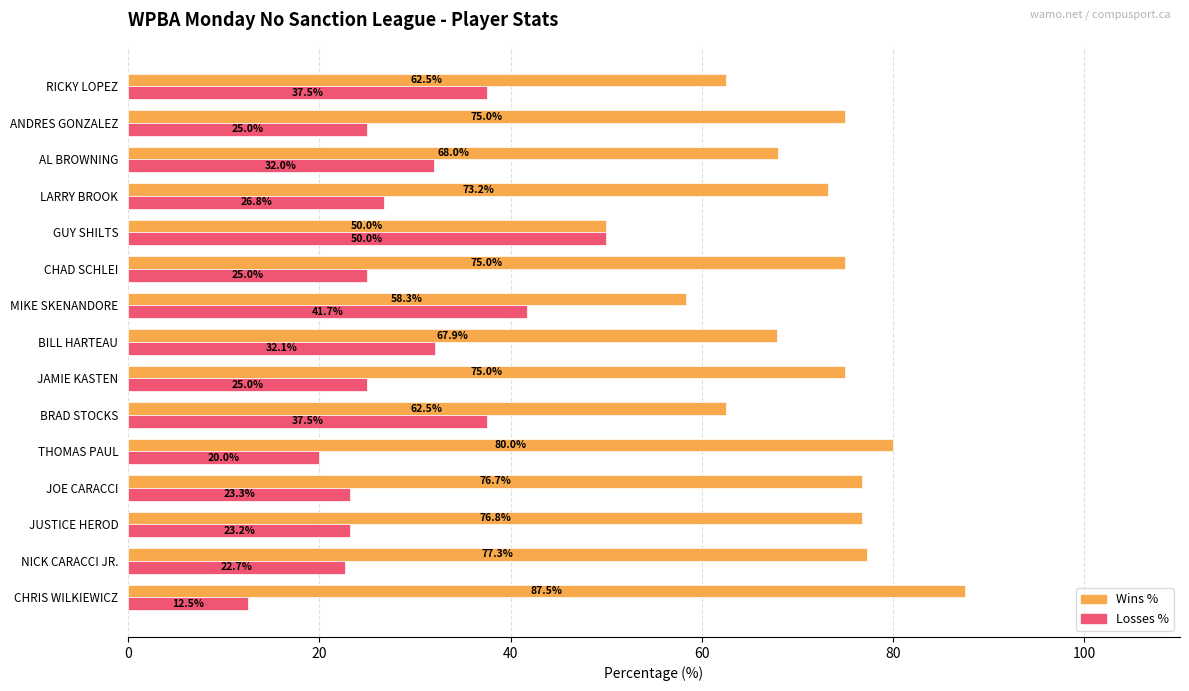

Where is Wins % nearest to the value 68?

AL BROWNING